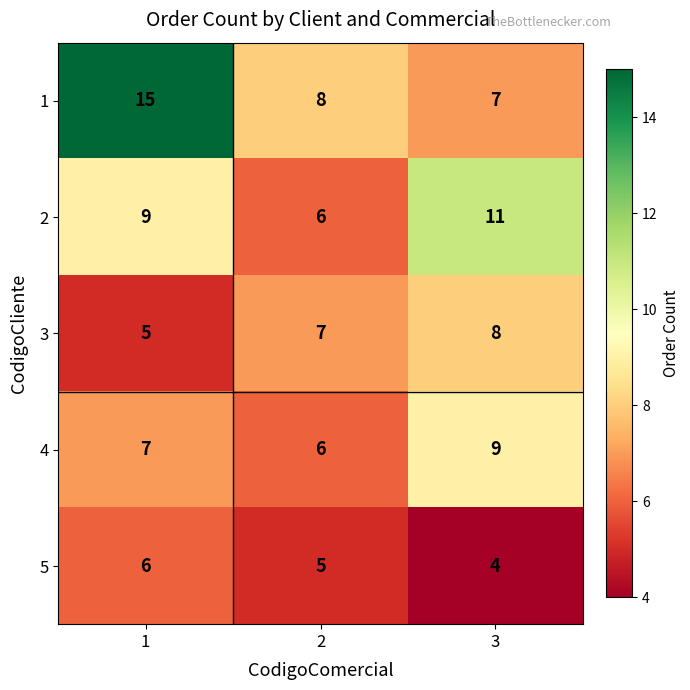

List the series in order of their peak value, lowest first.

5, 3, 4, 2, 1